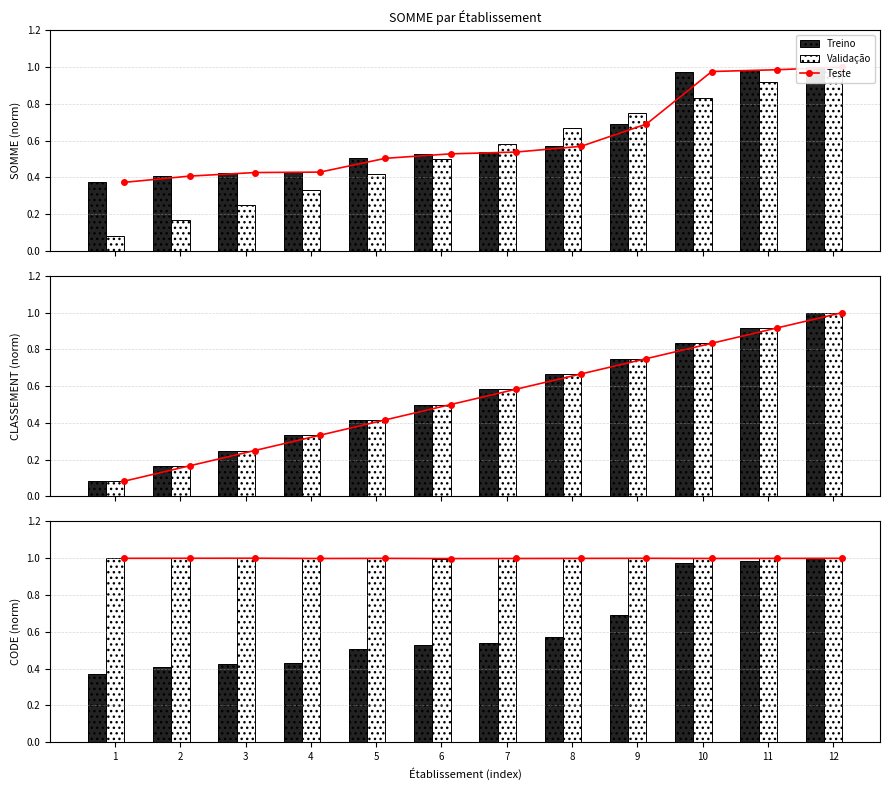

What is the maximum value shown in the chart?

1.0